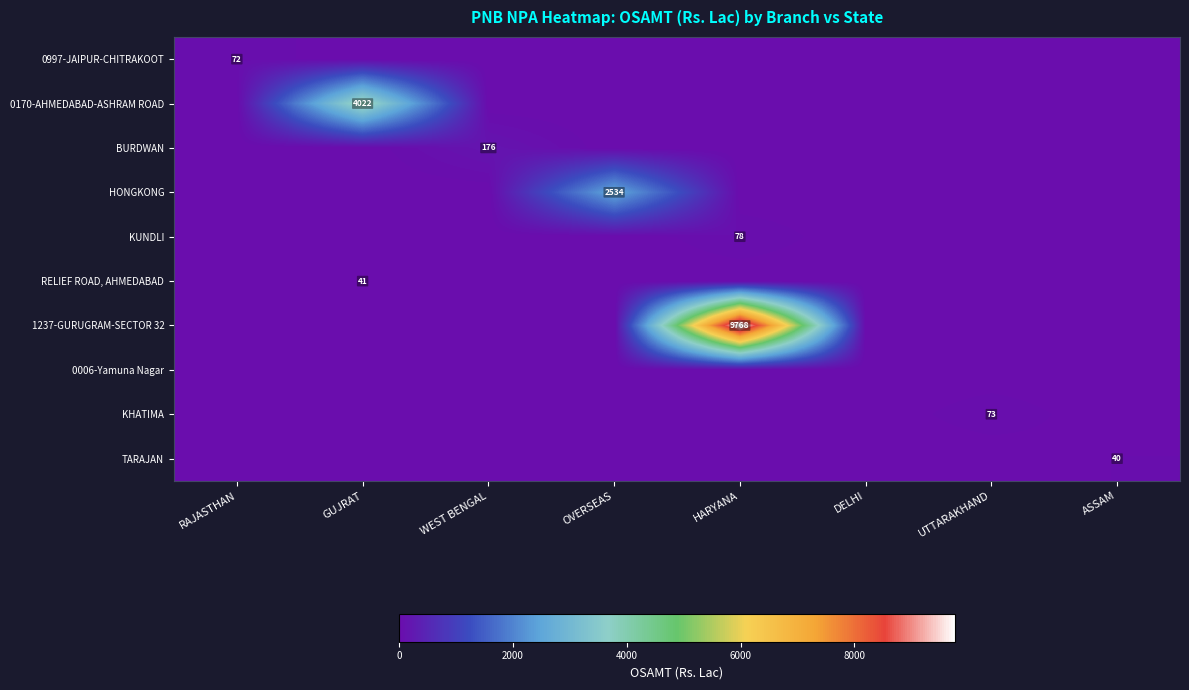

Which label corresponds to the largest value in the chart?

HARYANA